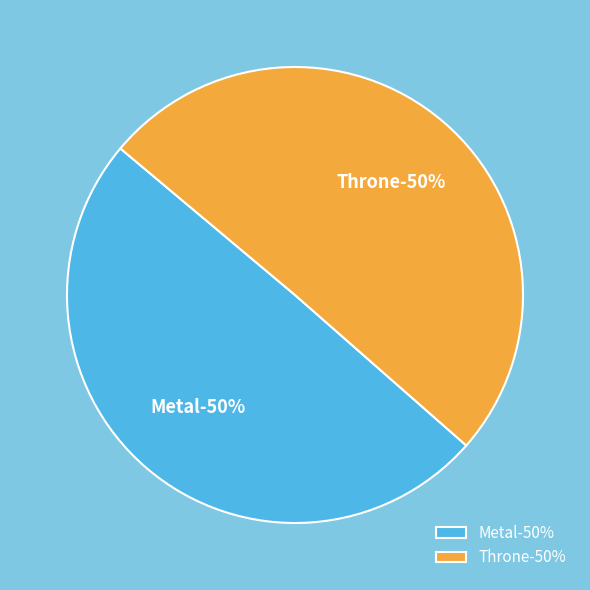

Approximately how many times larger is the value at Metal compared to Throne?

1.0